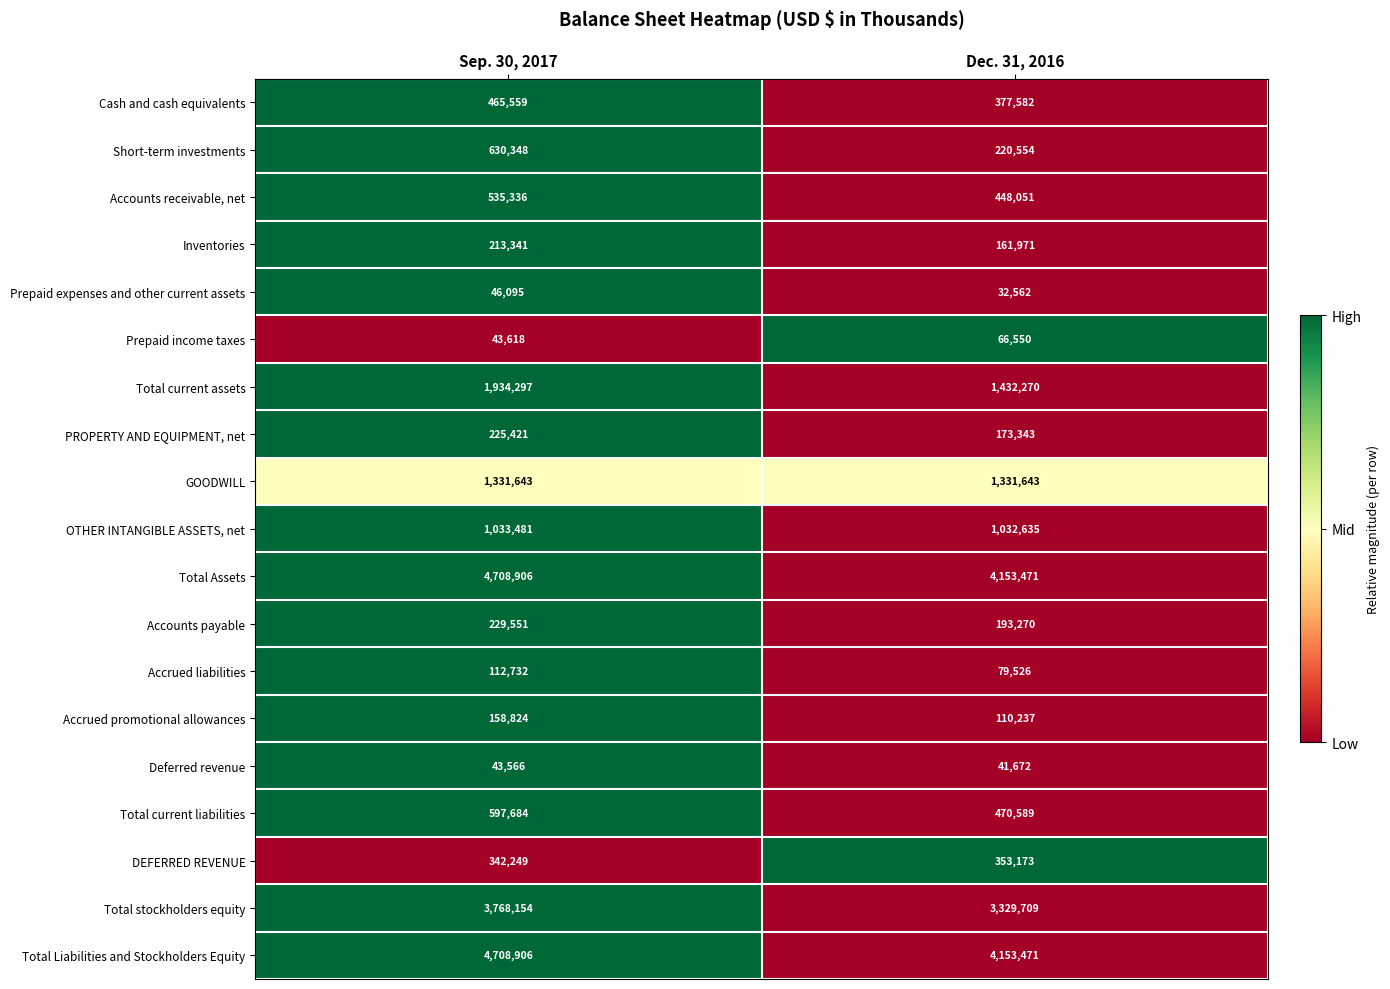

Where is DEFERRED REVENUE nearest to the value 347711?

Sep. 30, 2017